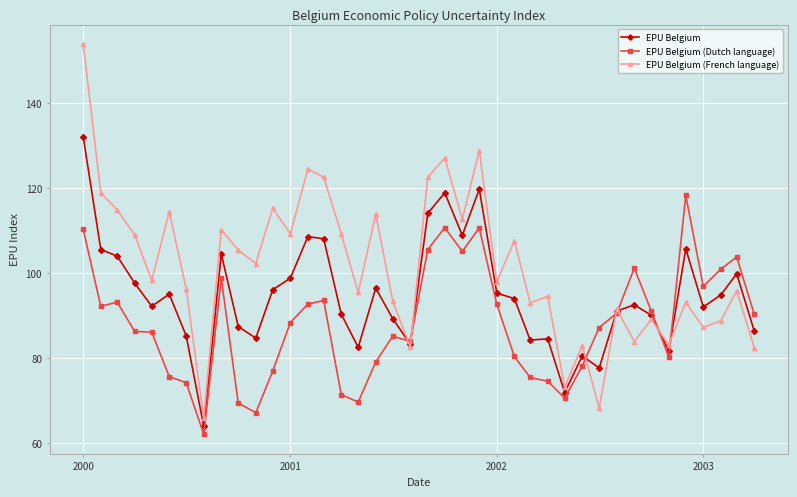

What is the value of the EPU Belgium (French language) point at the 1st from the left?

153.8